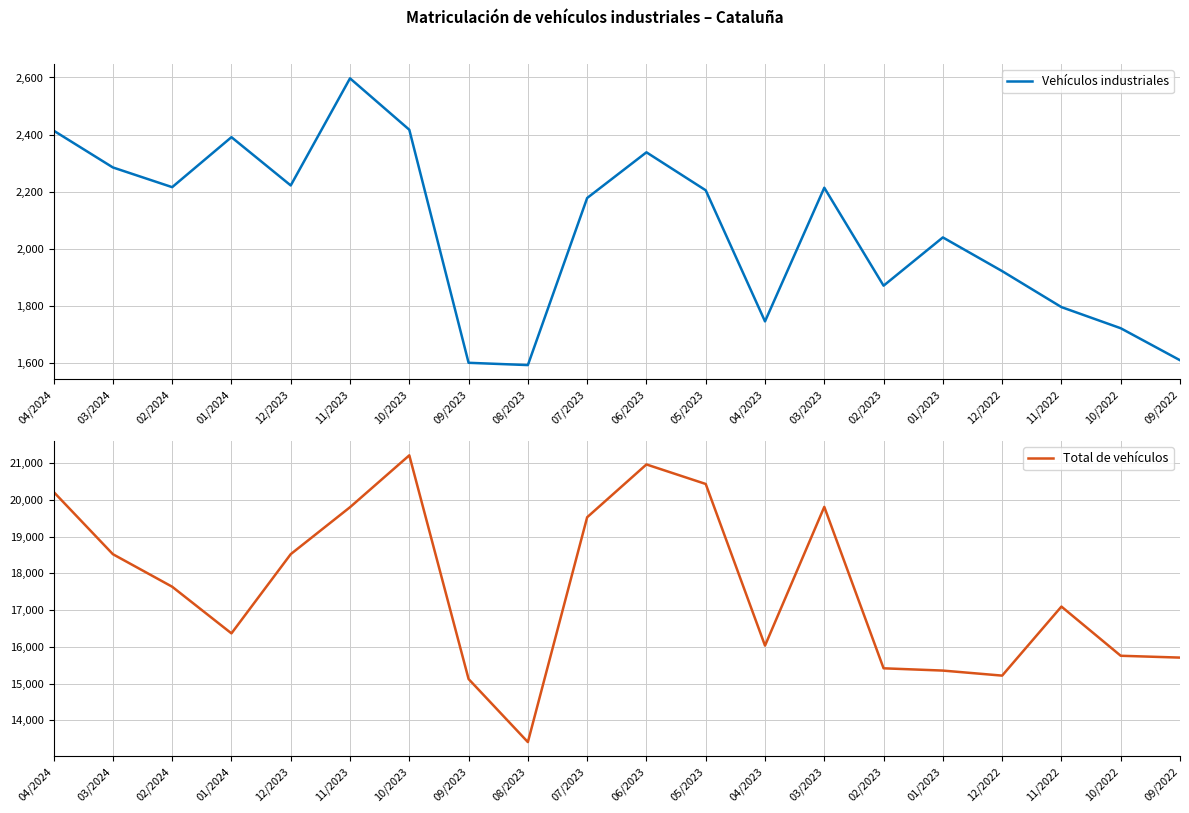

How many interior local peaks does the Total de vehículos series have?

4